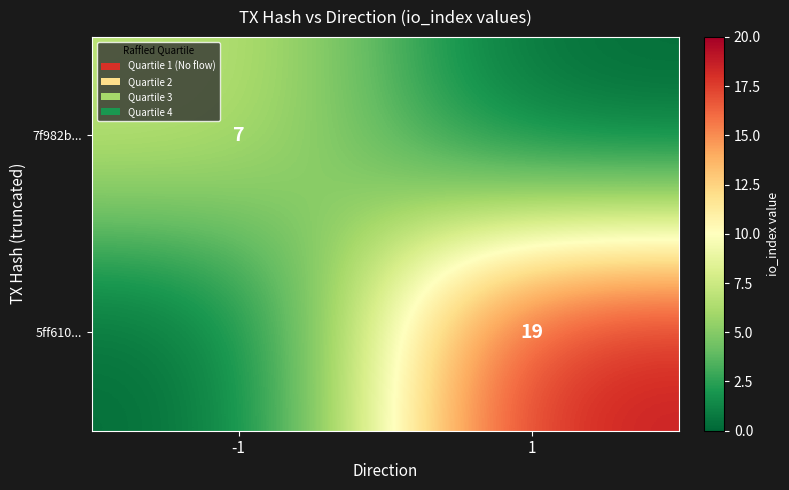

Which has a higher value, 1 or -1?

-1